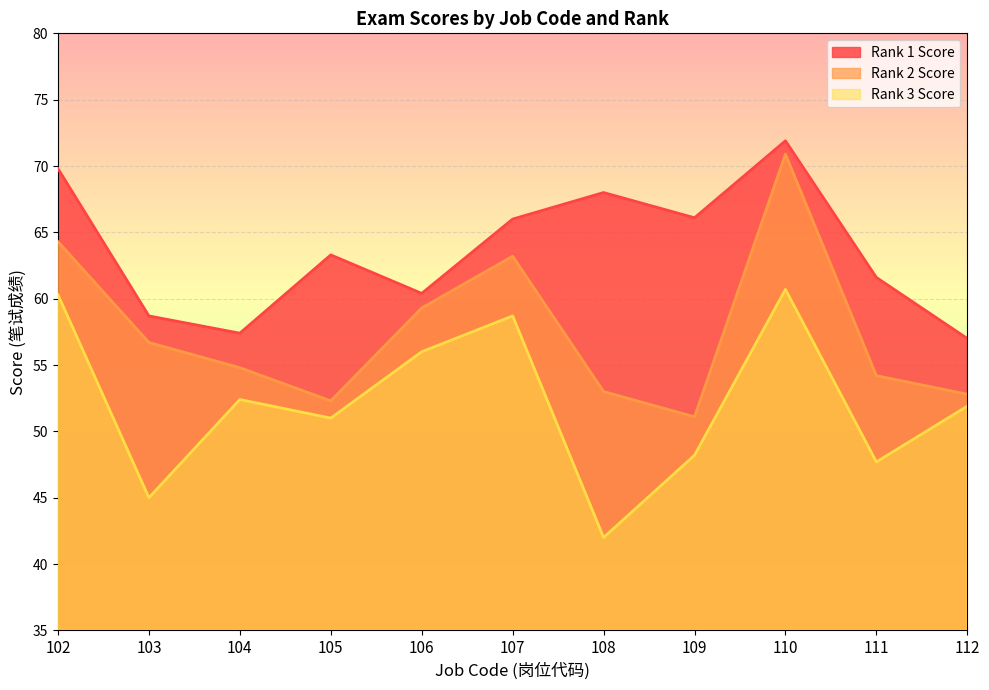

Reading left to right, list all the values displayed in this chart.

Rank 1 Score: 69.8	58.7	57.4	63.3	60.4	66.0	68.0	66.1	71.9	61.6	57.0
Rank 2 Score: 64.3	56.7	54.8	52.3	59.3	63.2	53.0	51.1	70.9	54.2	52.8
Rank 3 Score: 60.3	45.0	52.4	51.0	56.0	58.7	42.0	48.2	60.7	47.7	51.9